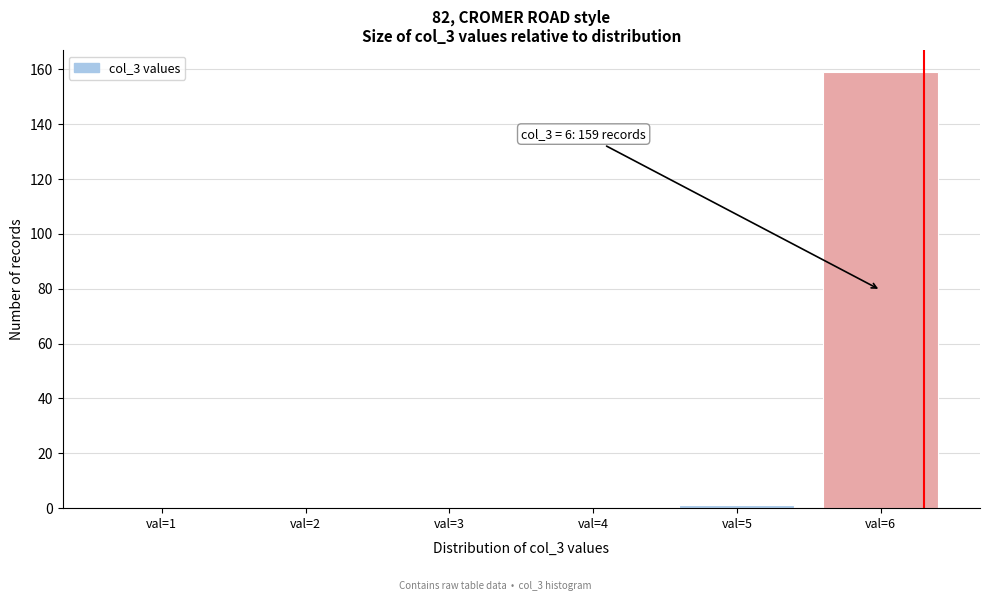

Reading left to right, transcribe all the data shown in this chart.

val=1=0	val=2=0	val=3=0	val=4=0	val=5=1	val=6=159